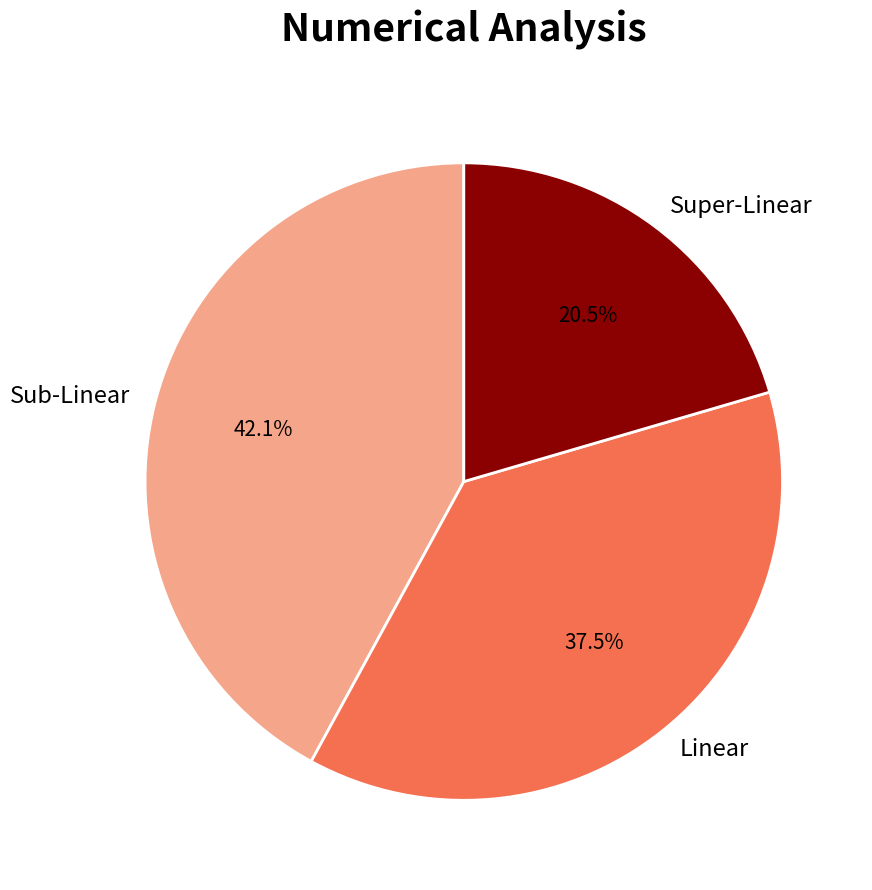

Does Super-Linear represent more than half of the total?

No